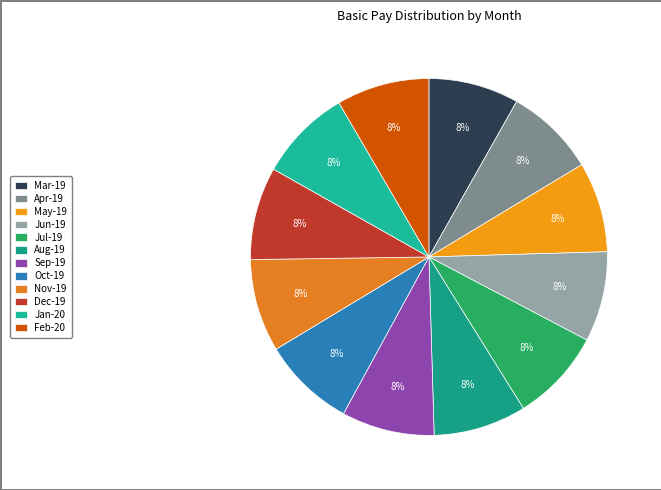

What is the total percentage of Jan-20 and Mar-19?

16.6%